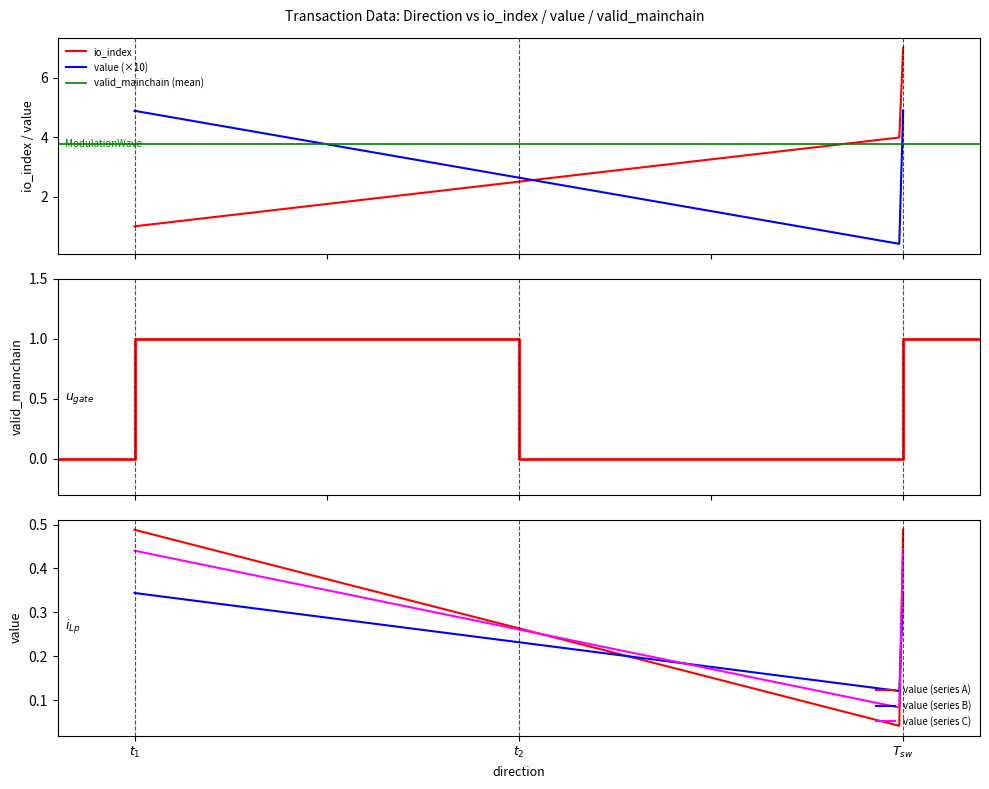

What is the minimum value for value (×10)?

0.4